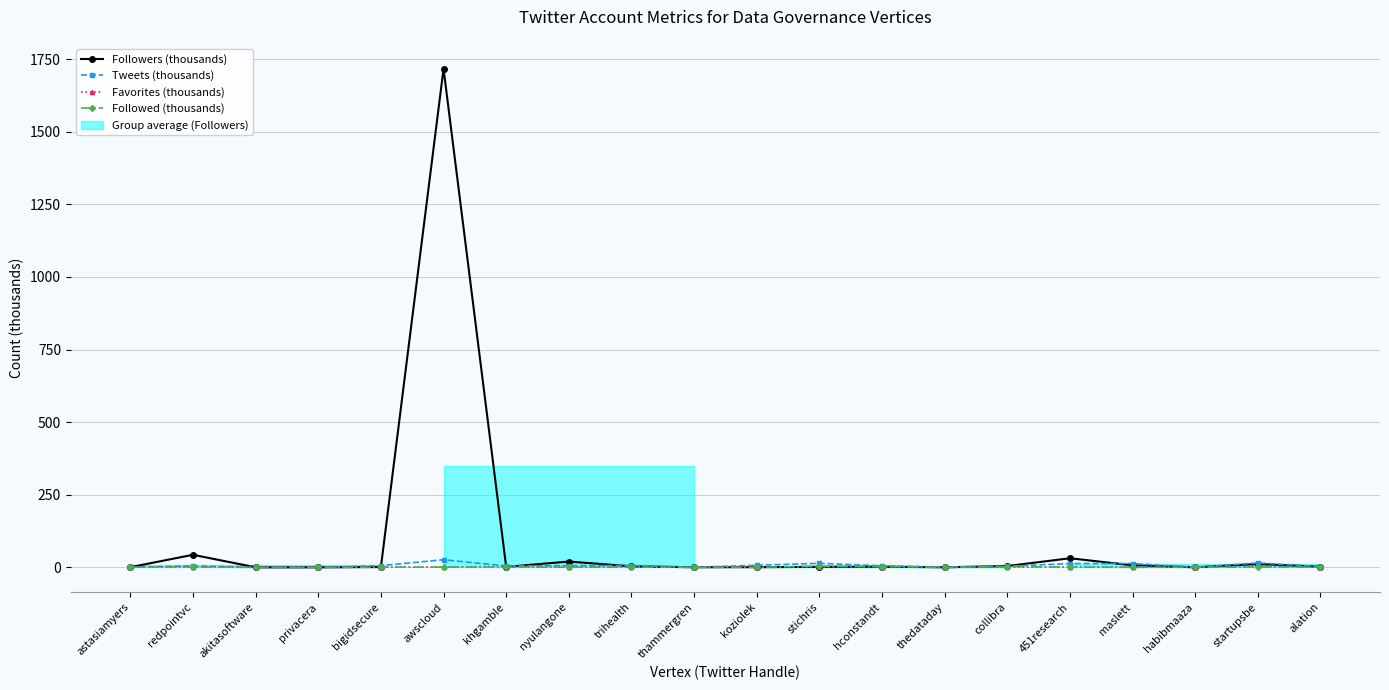

Which series has the largest range (max minus min)?

Followers (thousands)